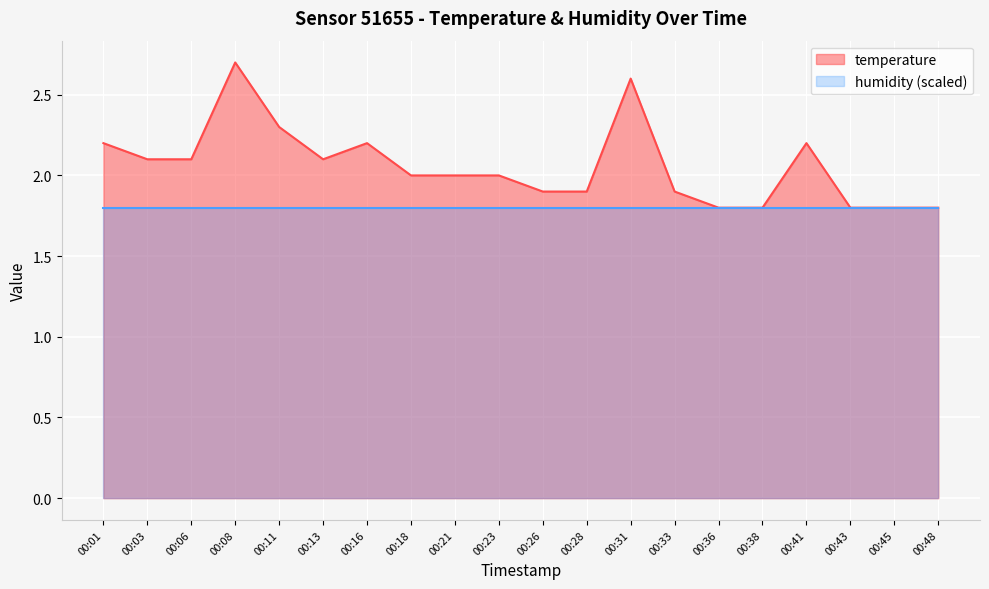

Approximately how many times larger is the value at 00:28 compared to 00:31?

0.7